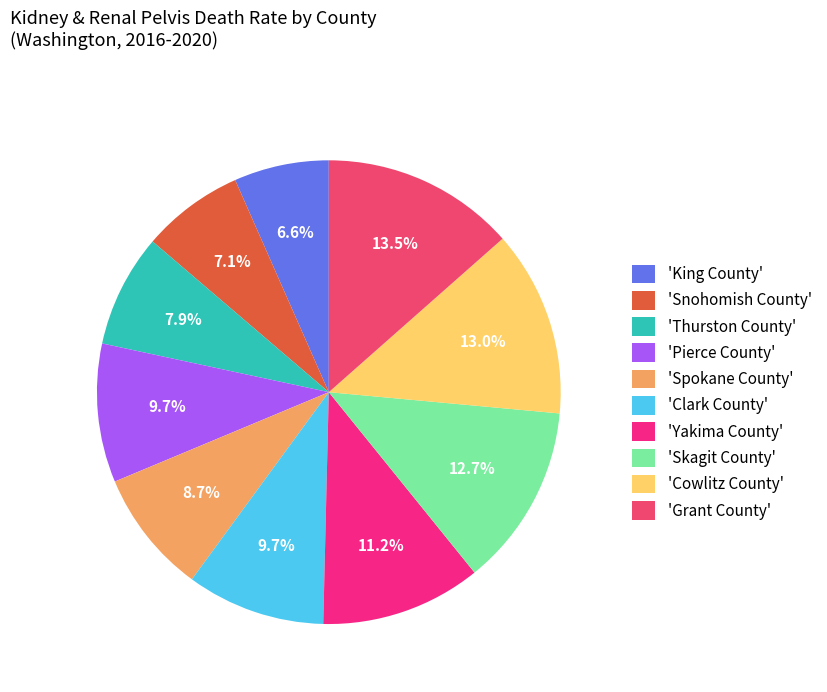

What is the largest slice in the pie chart?

'Grant County'